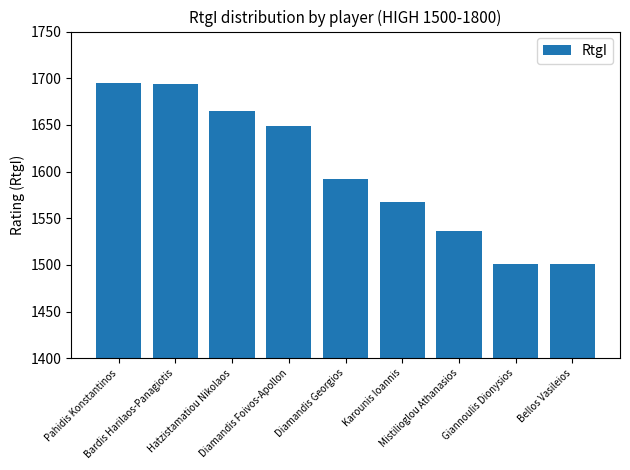

What is the greatest value displayed?

1695